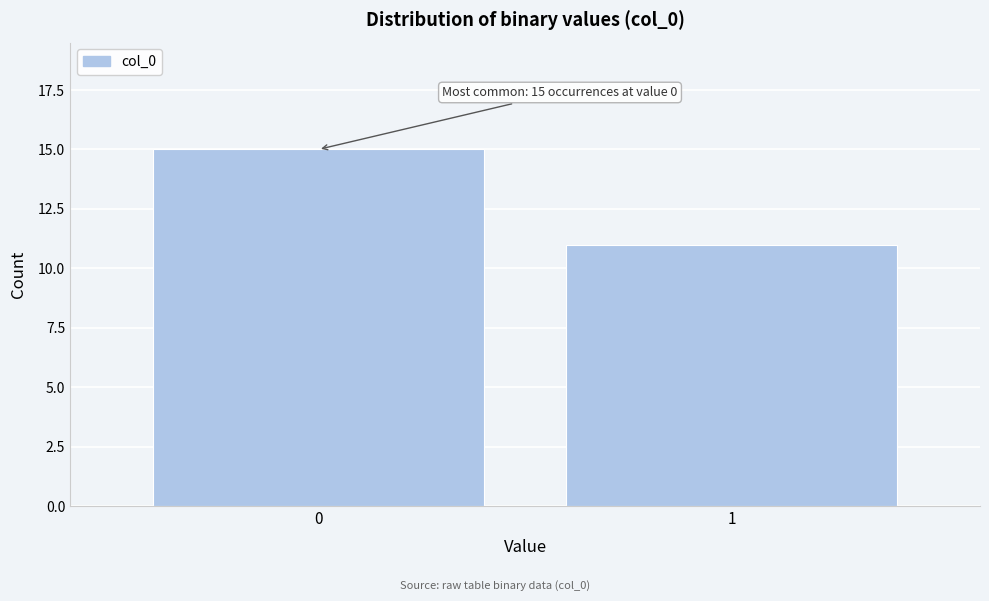

Reading left to right, what are all the values shown in this chart?

0=15	1=11